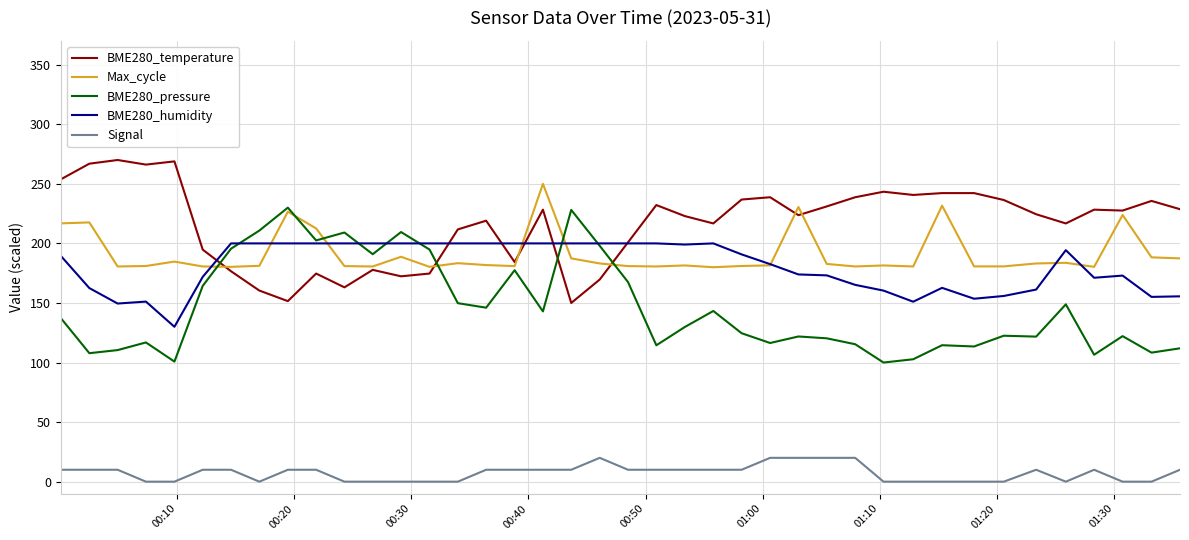

Which series has the largest total across all categories?

BME280_temperature